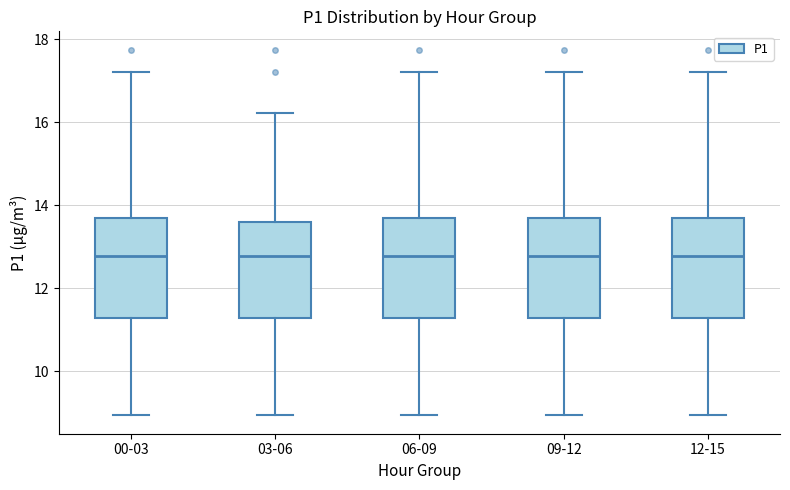

Reading left to right, read every box against the y-axis: the position of its median line, the range the box covers, and the ends of its whiskers. The values are not printed on the chart, so give them approximately, as read against the axis.

00-03: median 12.8, box 11.2 to 13.6, whiskers 9.0 to 17.2
03-06: median 12.8, box 11.2 to 13.6, whiskers 9.0 to 16.2
06-09: median 12.8, box 11.2 to 13.6, whiskers 9.0 to 17.2
09-12: median 12.8, box 11.2 to 13.6, whiskers 9.0 to 17.2
12-15: median 12.8, box 11.2 to 13.6, whiskers 9.0 to 17.2